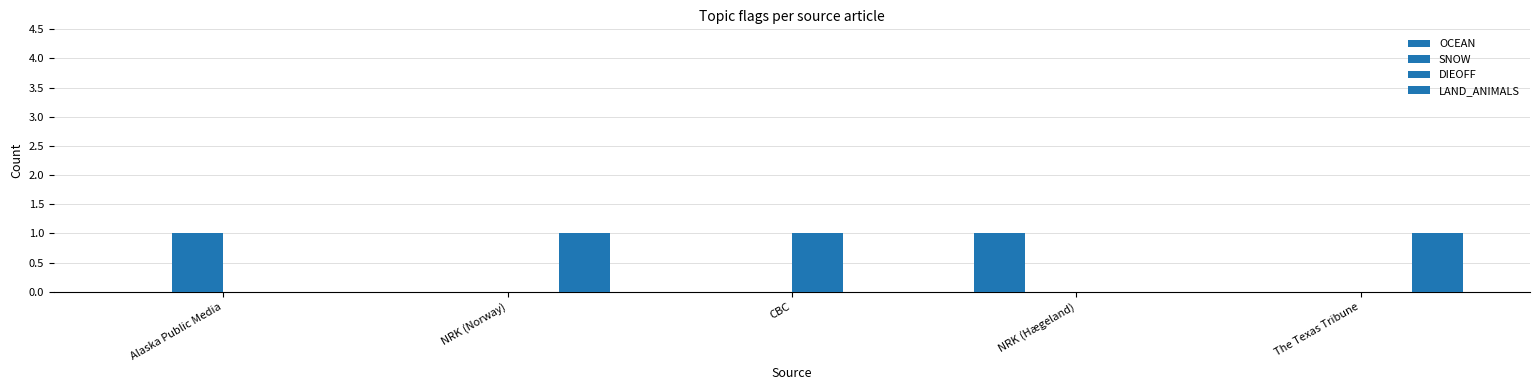

The value of LAND_ANIMALS at NRK (Norway) is 1. True or false?

True